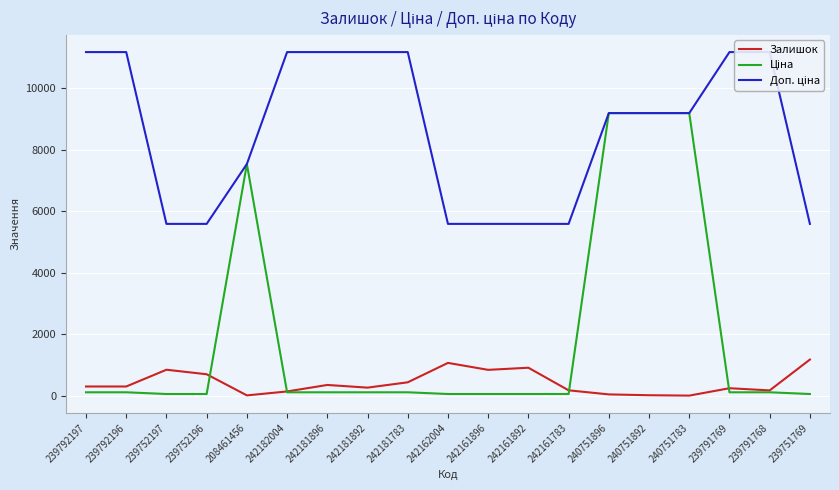

What is the difference between the highest and lowest values at 208461456?

7519.7